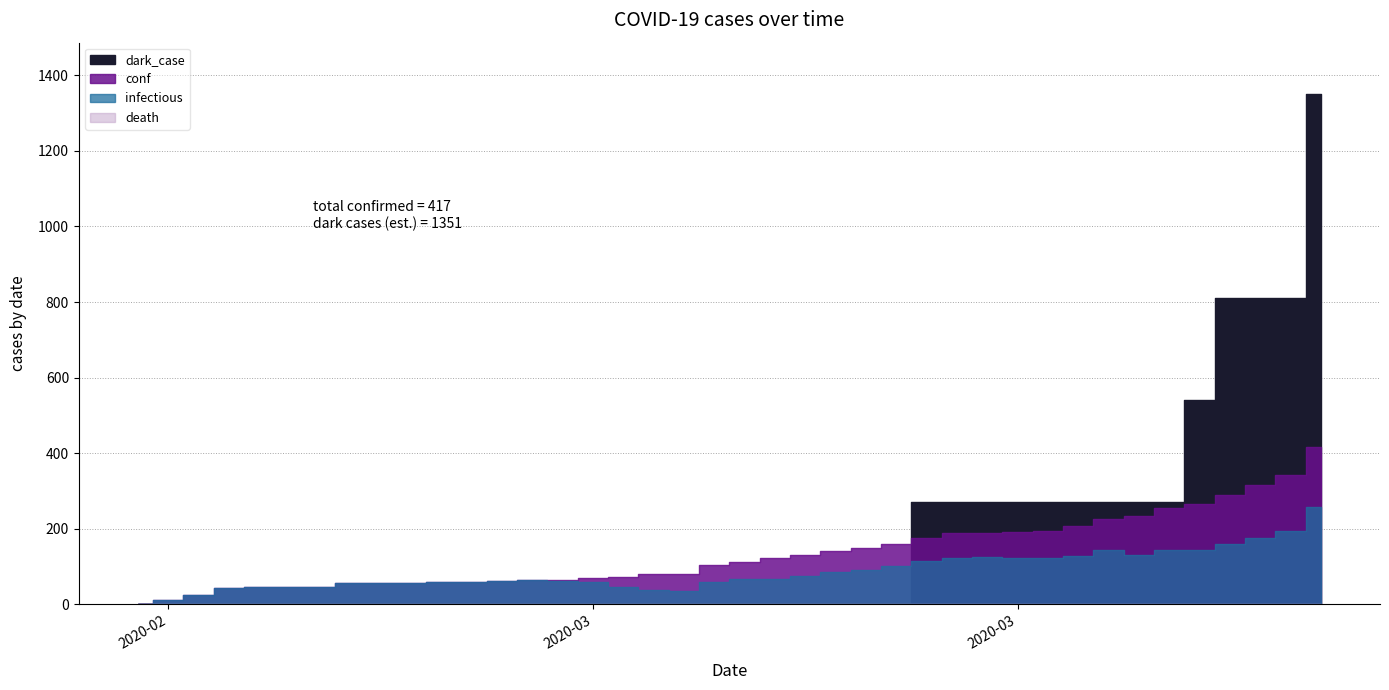

How many values in the dark_case series exceed 0?

14